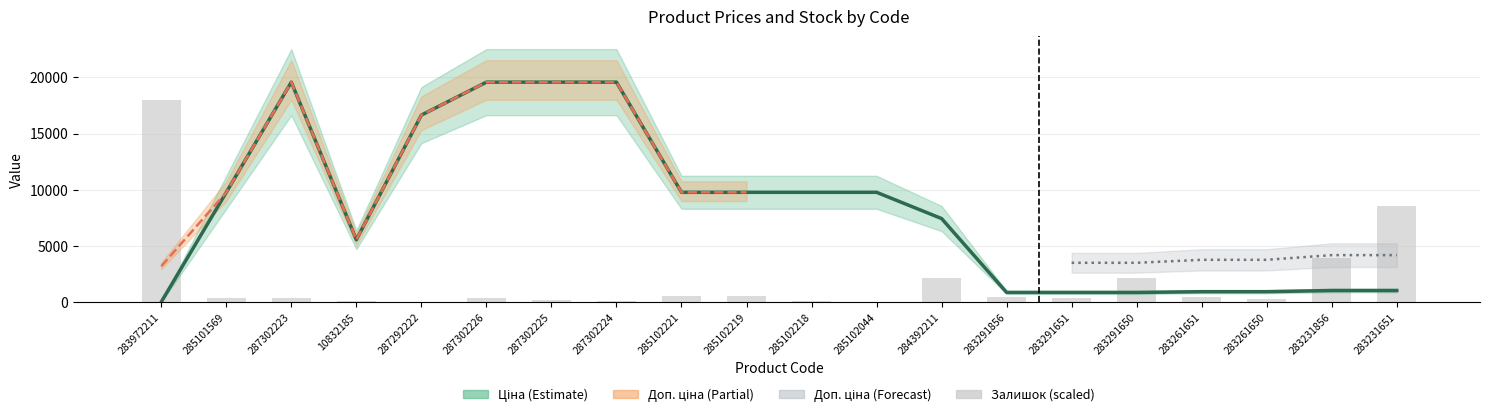

At which category is the sum across all series the highest?

287302223